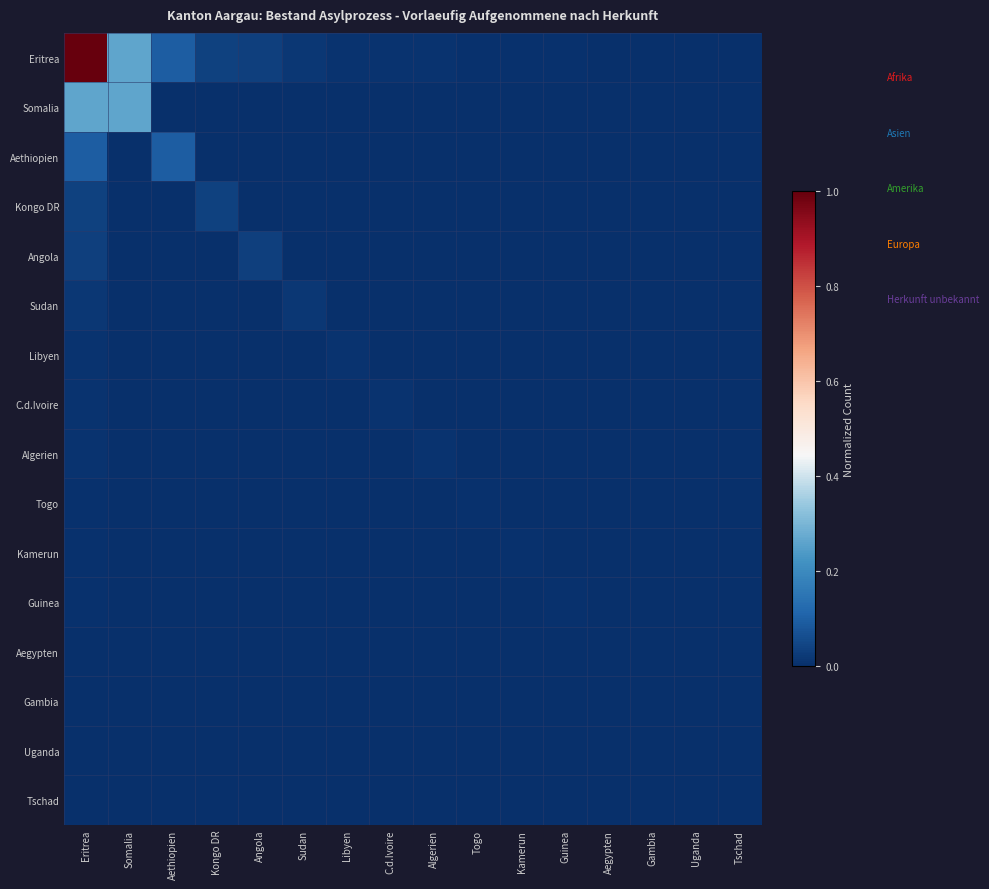

Which has a higher value, Aethiopien or Eritrea?

Eritrea